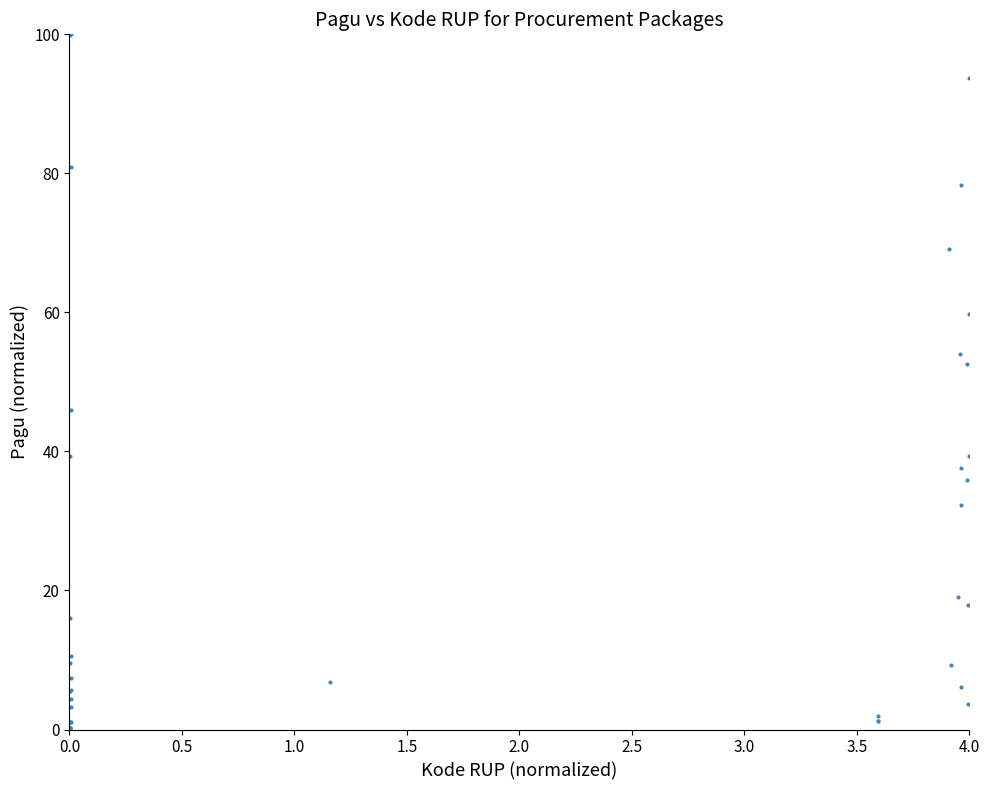

What Y value in the scatter plot is closest to 50?

52.6